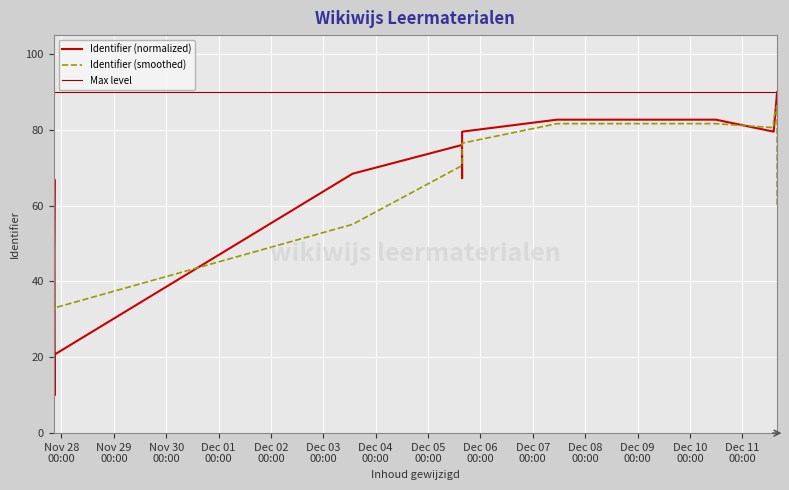

What are all the series names shown in the legend?

Identifier (normalized), Identifier (smoothed), Max level